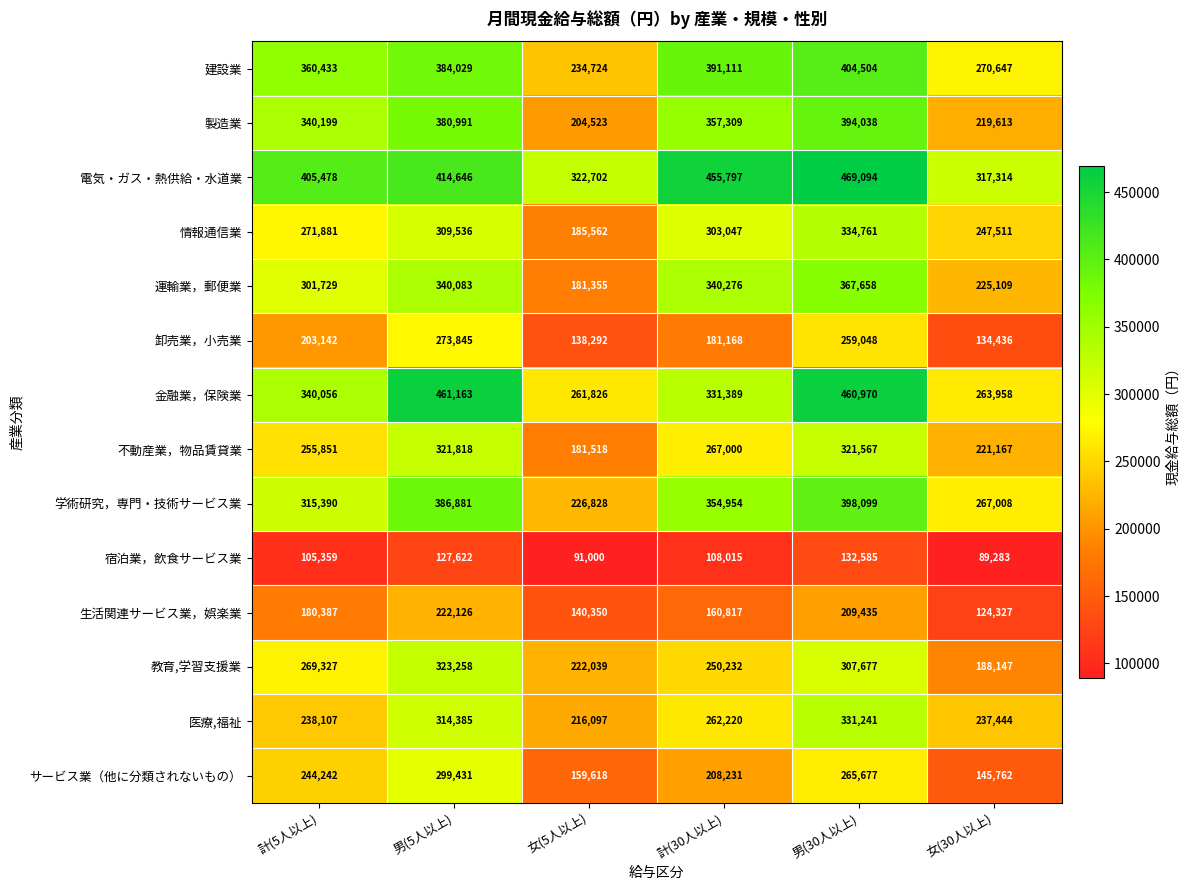

Which series has the largest total across all categories?

電気・ガス・熱供給・水道業